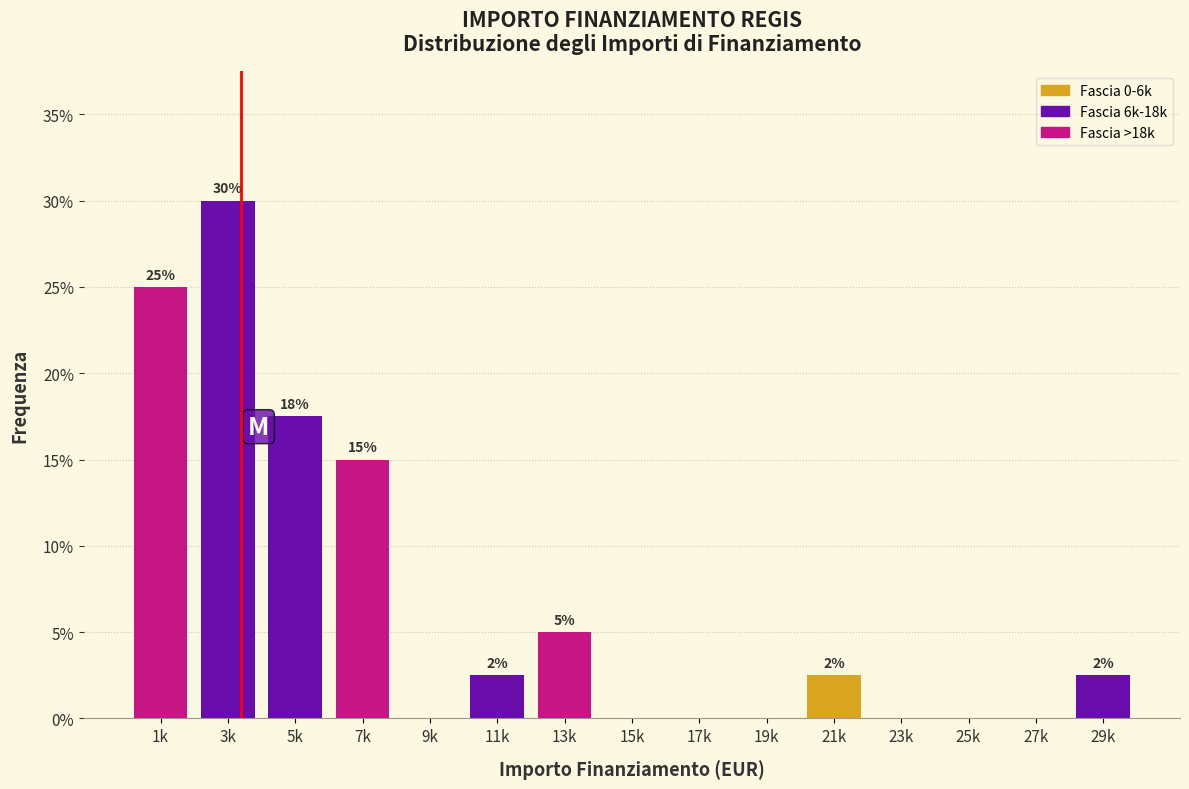

Which category has the highest value across all series?

3k